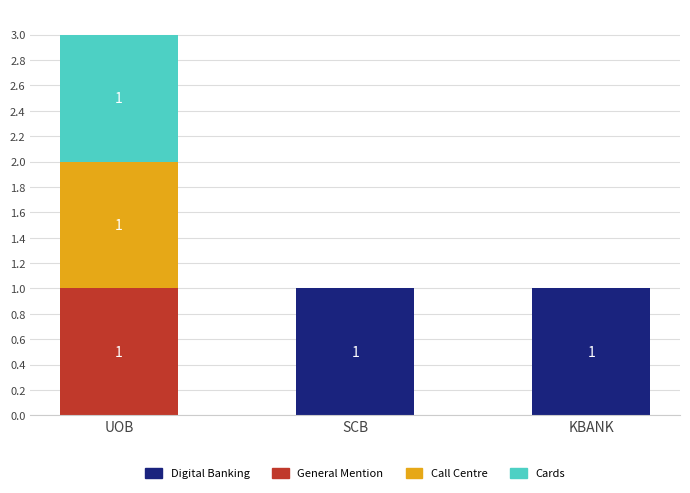

The Digital Banking series shows 0 at UOB. True or false?

True